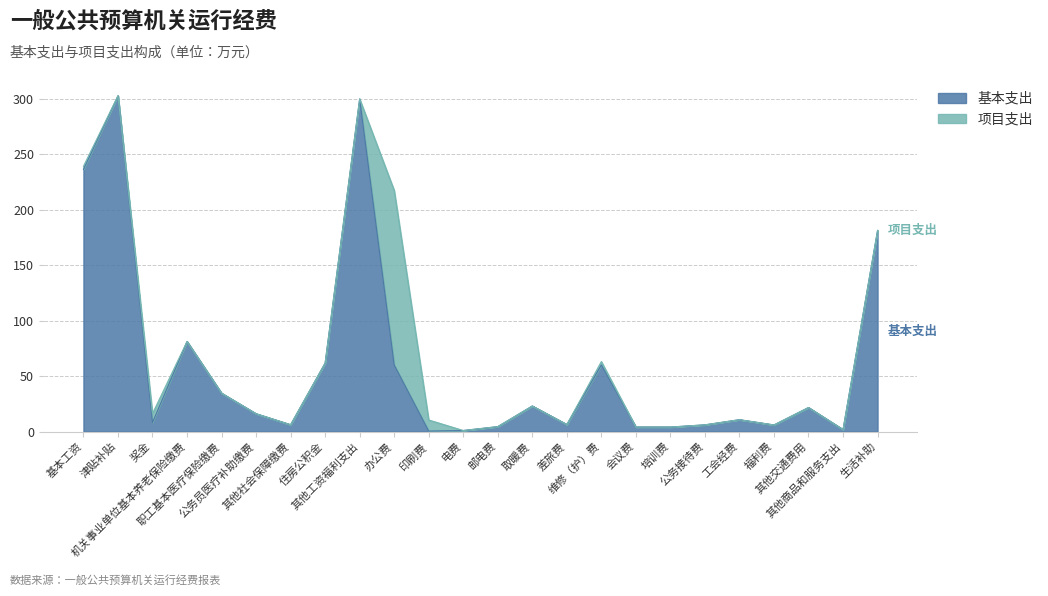

What is the change in value from 取暖费 to 其他交通费用?

-1.4